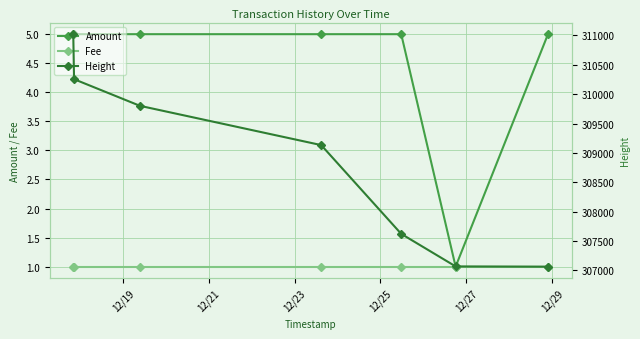

How many Amount values are between 5 and 6?

6